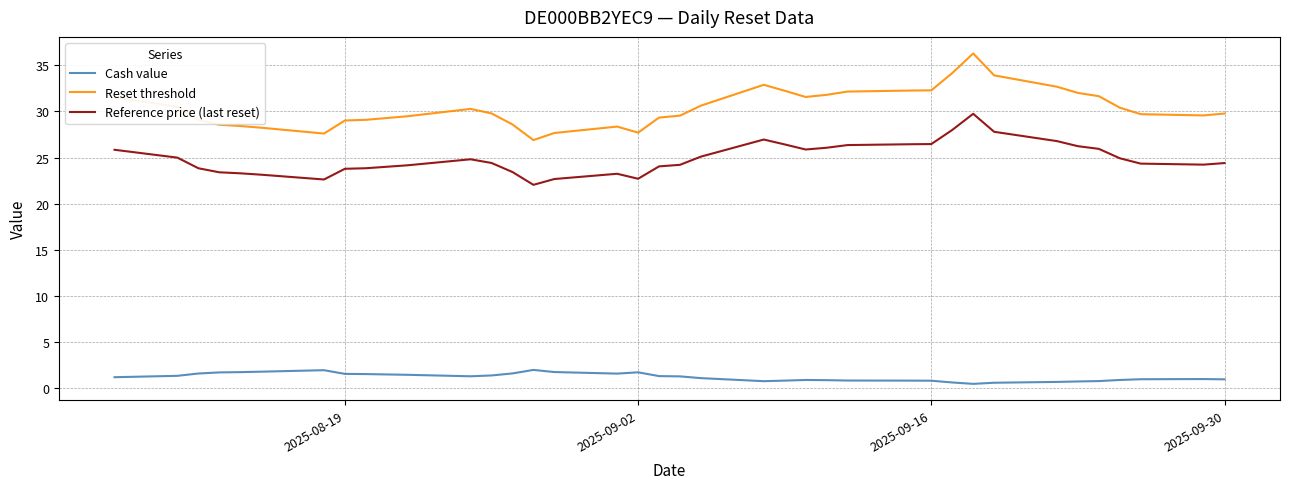

What is the maximum value shown in the chart?

36.3